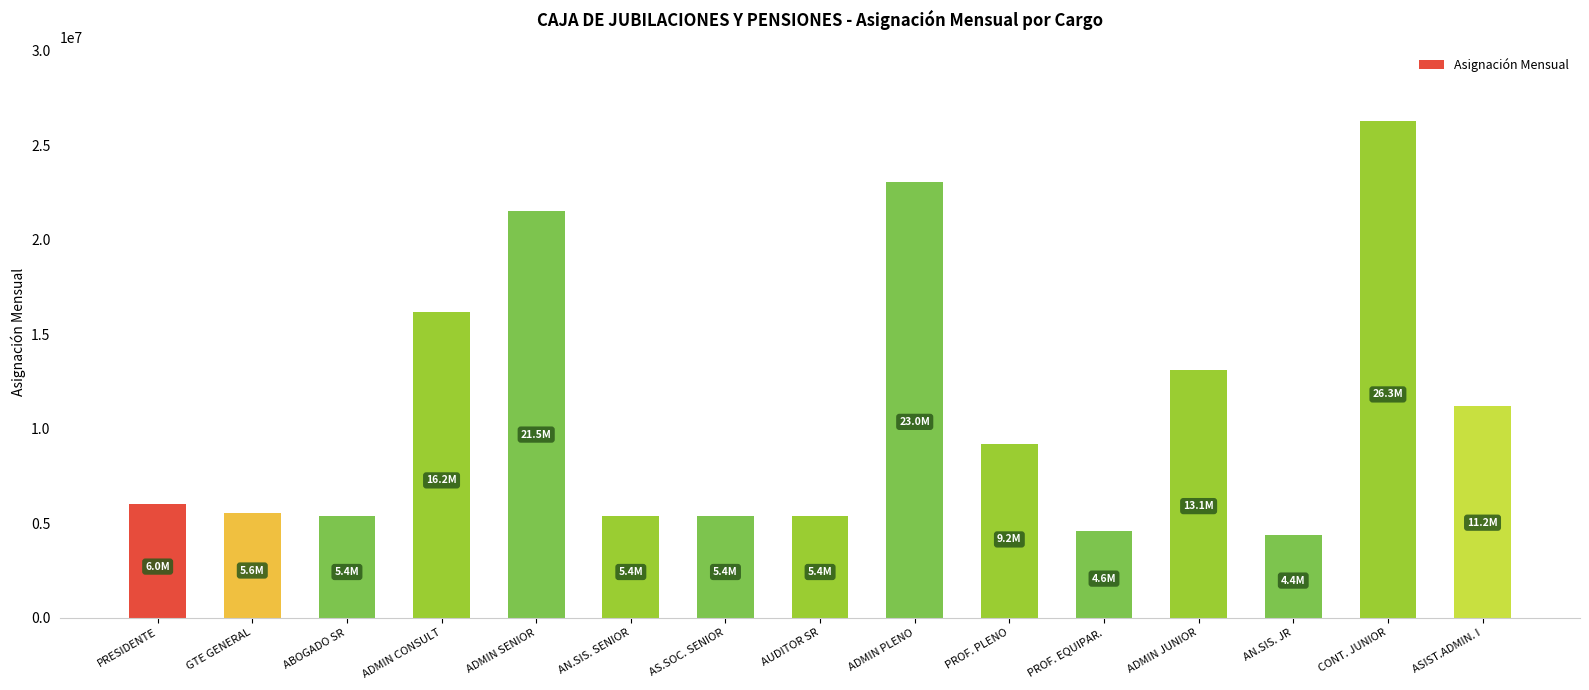

What is the value of the 14th bar from the left?

26262612